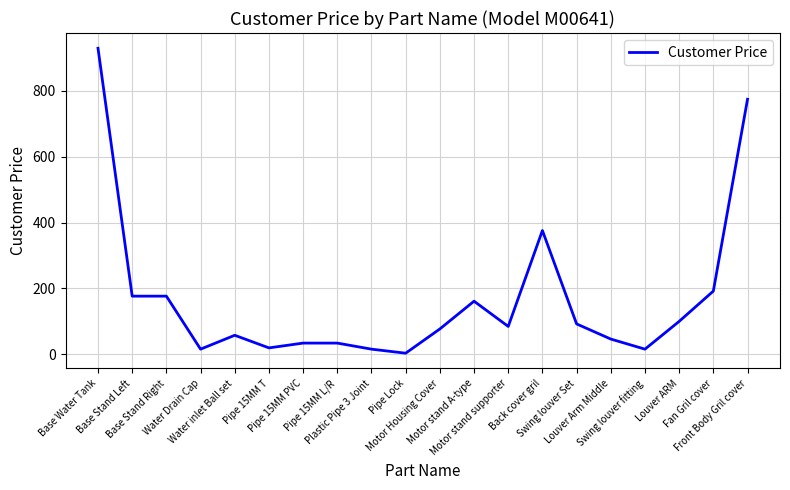

What is the difference between the maximum and minimum values?

926.5